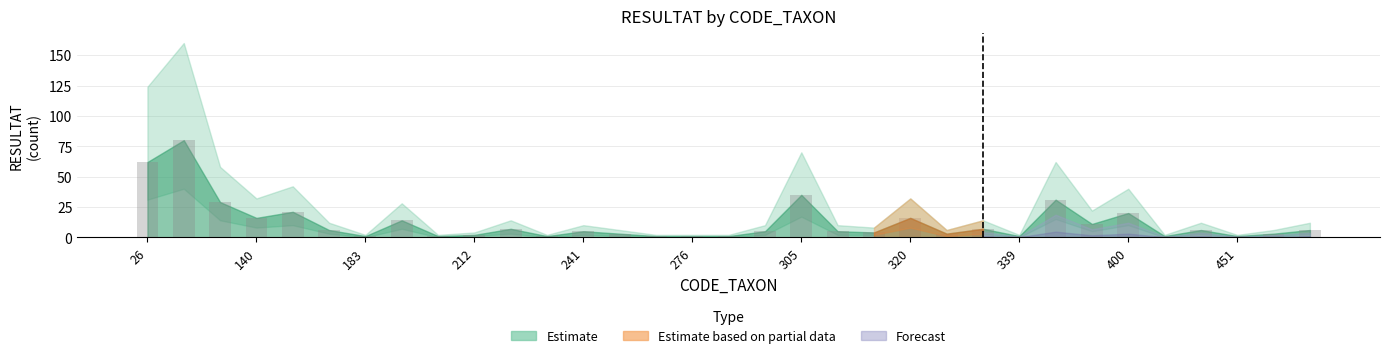

What is the greatest value displayed?

80